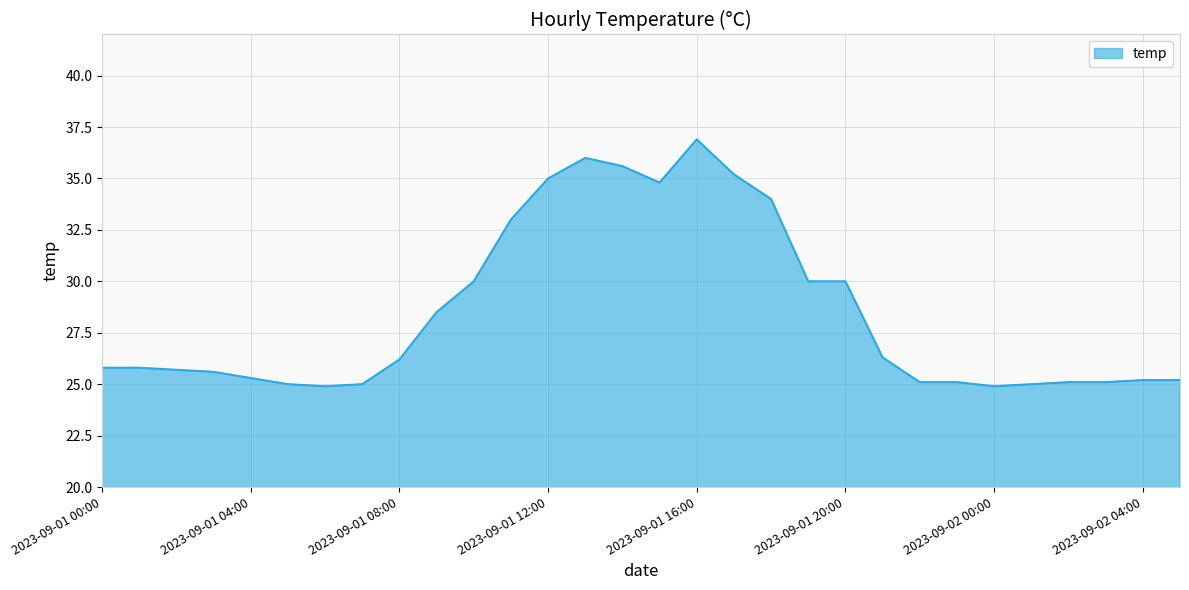

What is the minimum value shown in the chart?

24.9